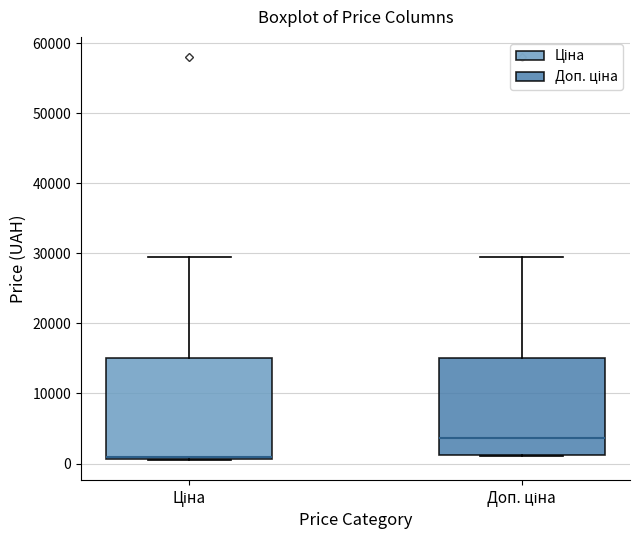

Reading left to right, transcribe this box plot: for each box, give where its median line is, the range the box spans, and where its two whiskers end, as read against the y-axis. The values are not printed on the chart, so give them approximately, as read against the axis.

Ціна: median 1000 (just above the box's lower edge), box 1000 to 15000, whiskers 1000 to 30000
Доп. ціна: median 4000, box 1000 to 15000, whiskers 1000 to 30000